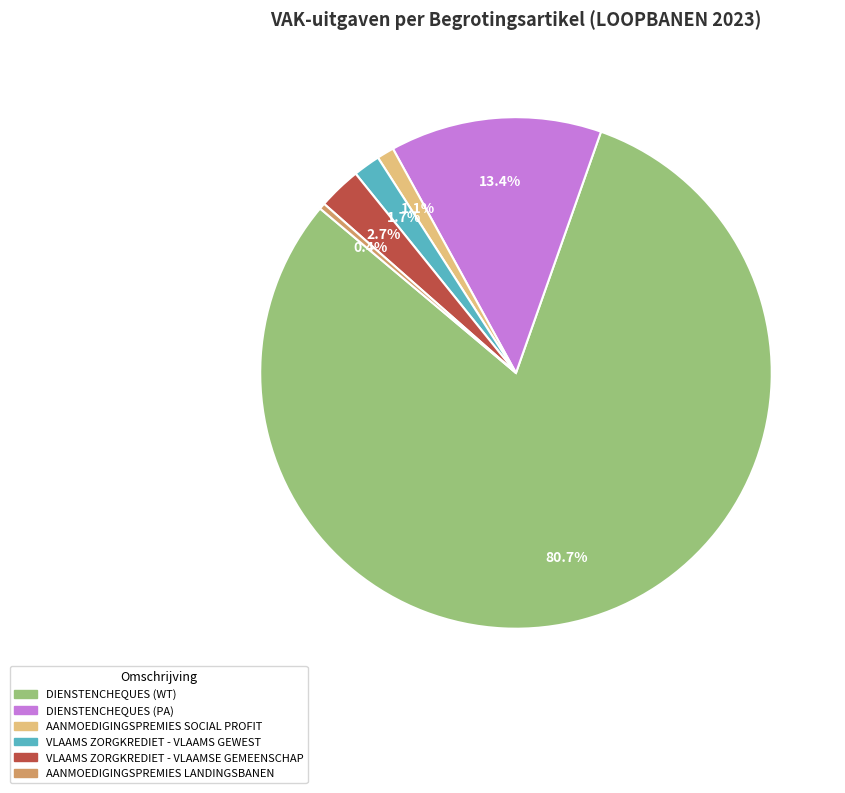

Is there any slice that represents more than half of the pie?

Yes